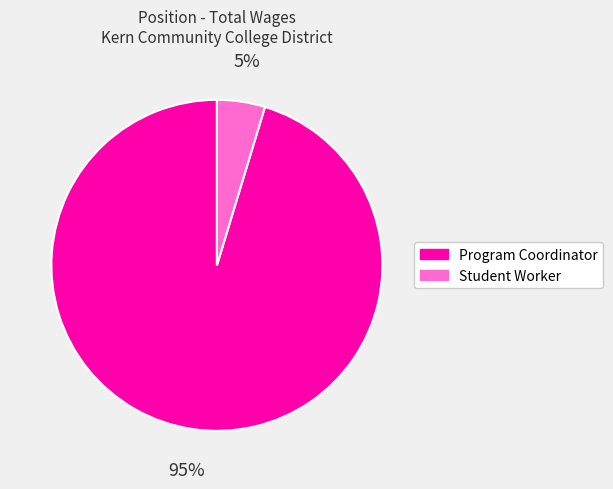

The Program Coordinator slice represents 95% of the pie. True or false?

True